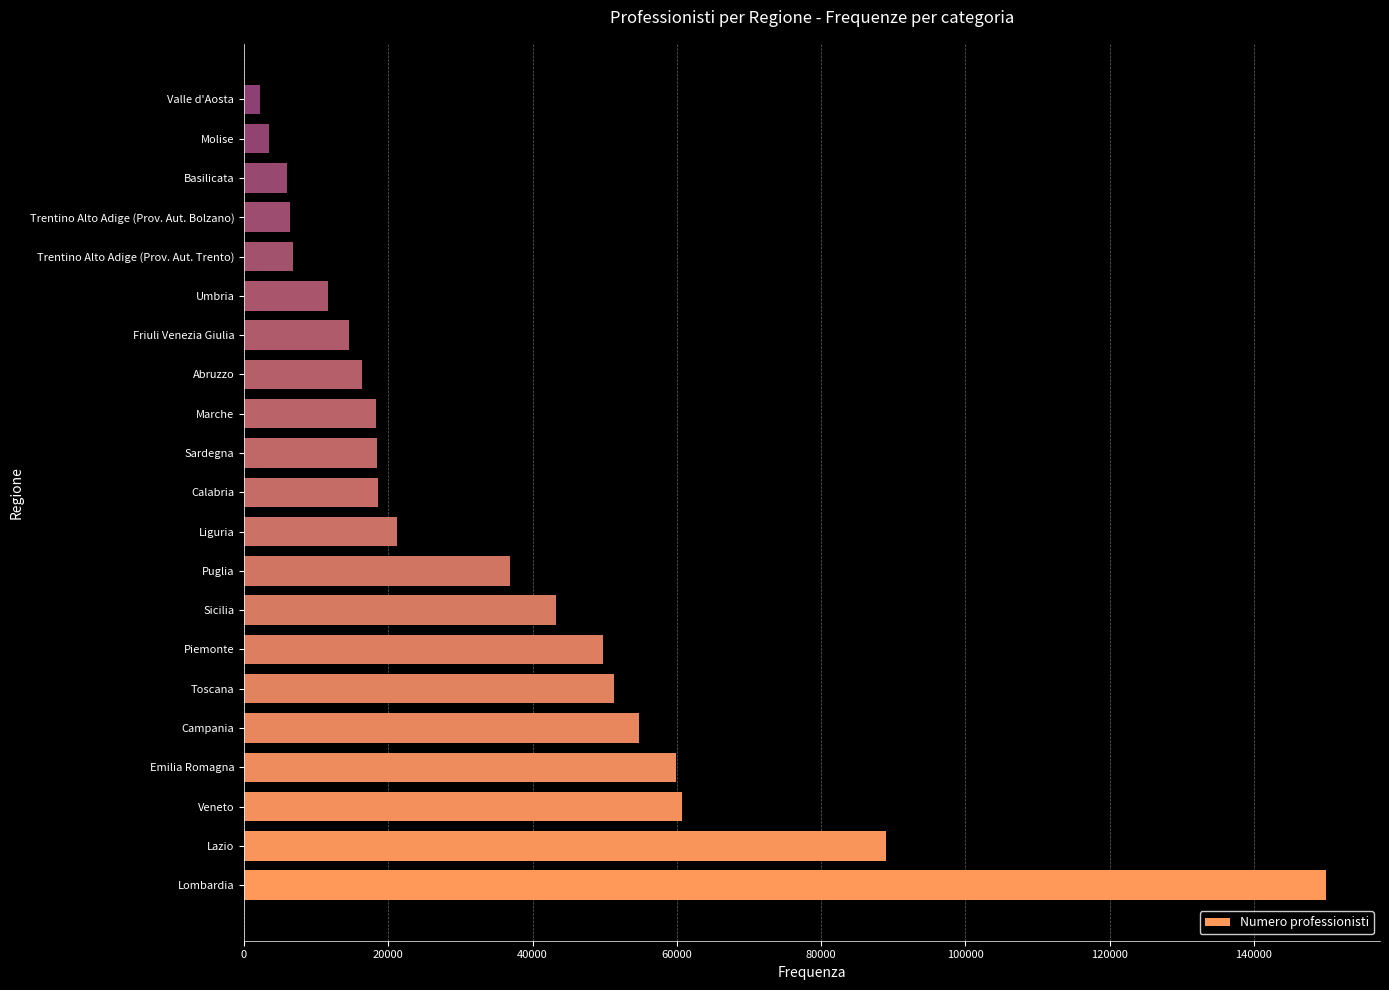

Is it true that the value at Sardegna is 12697?

False